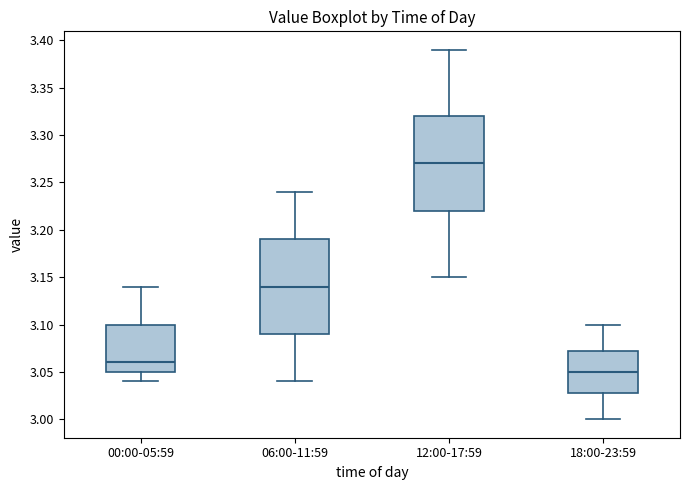

Reading left to right, read every box against the y-axis: the position of its median line, the range the box covers, and the ends of its whiskers. The values are not printed on the chart, so give them approximately, as read against the axis.

00:00-05:59: median 3.060, box 3.050 to 3.100, whiskers 3.040 to 3.140
06:00-11:59: median 3.140, box 3.090 to 3.190, whiskers 3.040 to 3.240
12:00-17:59: median 3.270, box 3.220 to 3.320, whiskers 3.150 to 3.390
18:00-23:59: median 3.050, box 3.030 to 3.075, whiskers 3.000 to 3.100